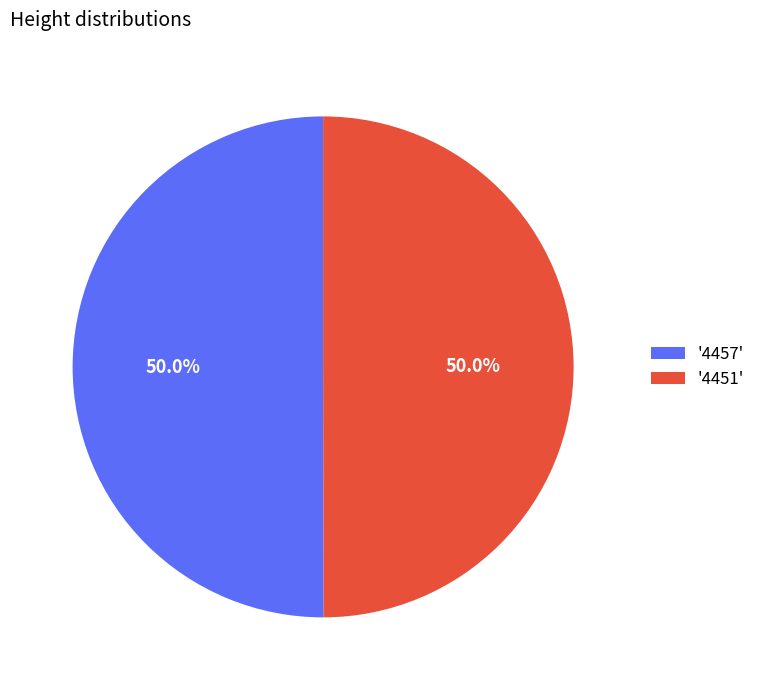

Approximately how many times larger is the value at '4451' compared to '4457'?

1.0